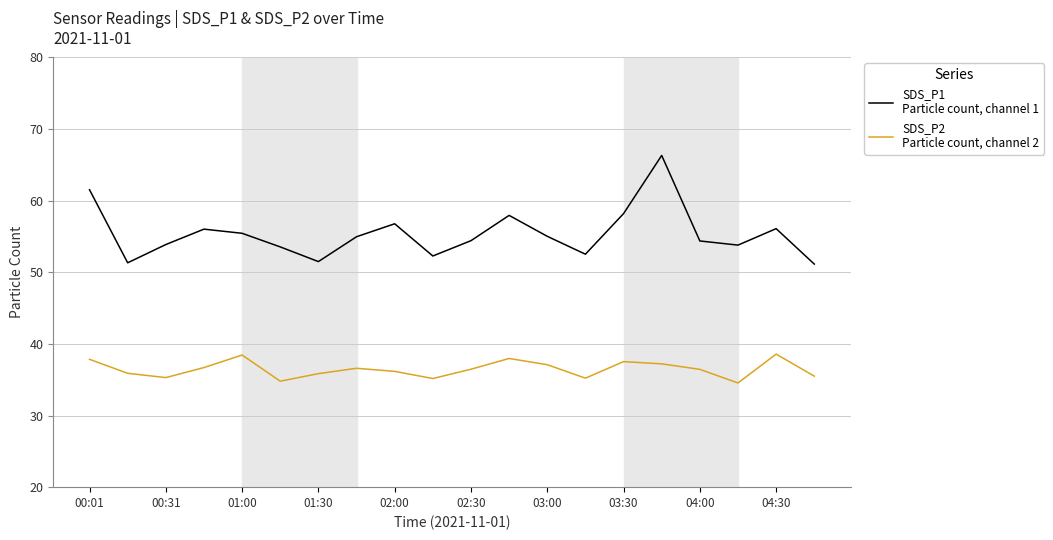

What is the greatest value displayed?

66.3